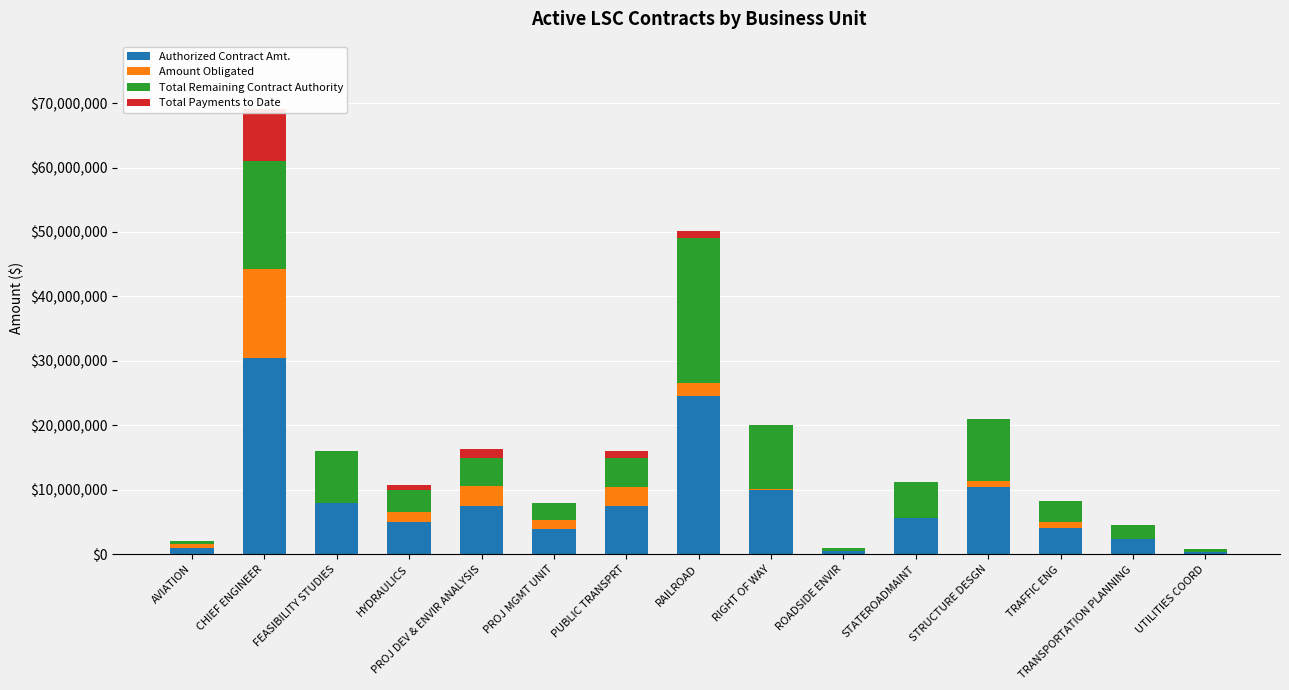

How many bars are there in total?

60